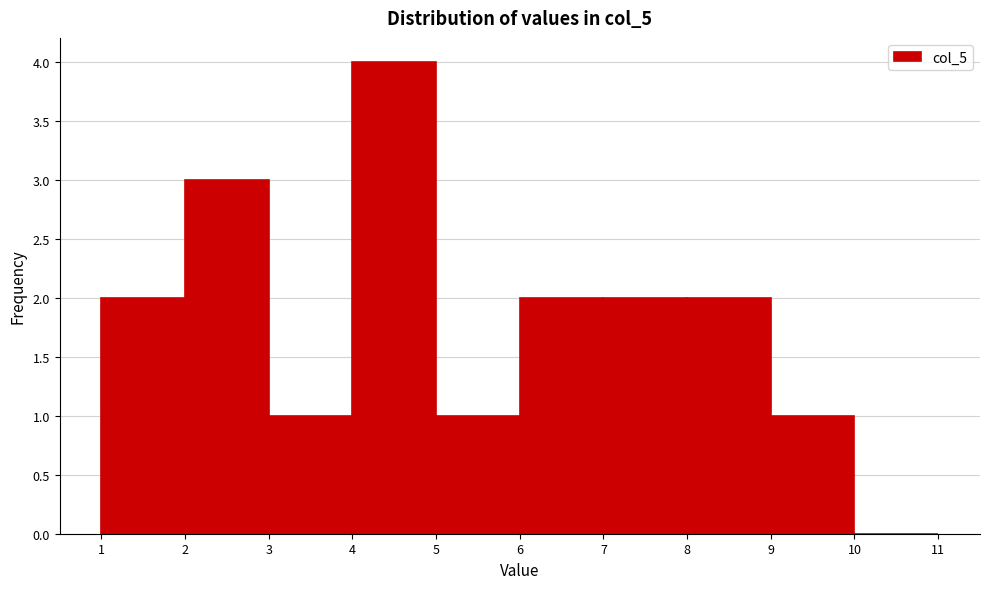

Reading left to right, list every bar in this chart as the range it spans on the x-axis followed by its height. The values are not printed on the chart, so give them approximately, as read against the axis.

1 to 2: 2
2 to 3: 3
3 to 4: 1
4 to 5: 4
5 to 6: 1
6 to 7: 2
7 to 8: 2
8 to 9: 2
9 to 10: 1
10 to 11: 0